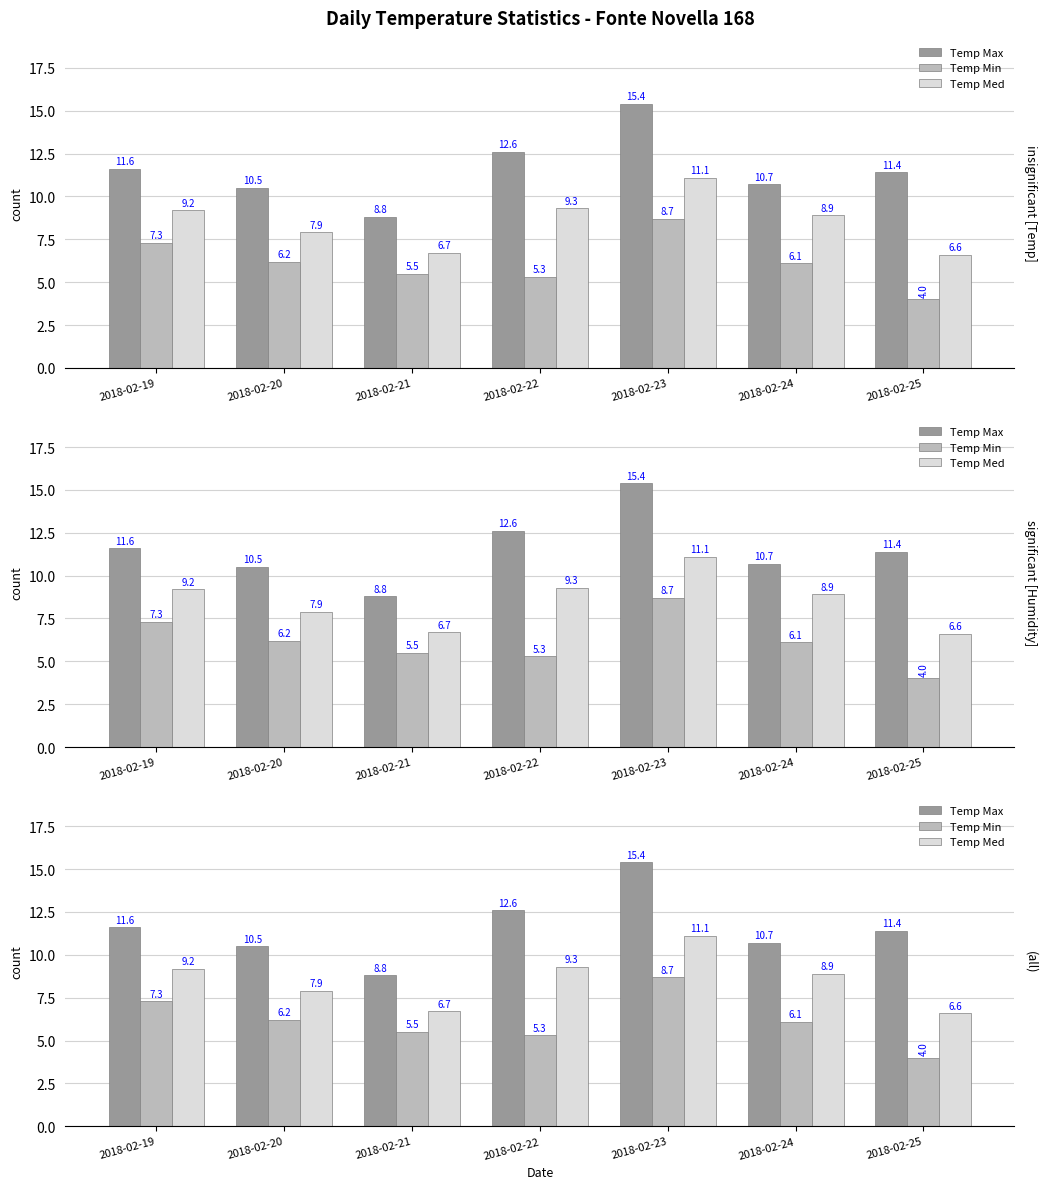

At 2018-02-24, list the series in order from largest to smallest.

Temp Max, Temp Med, Temp Min